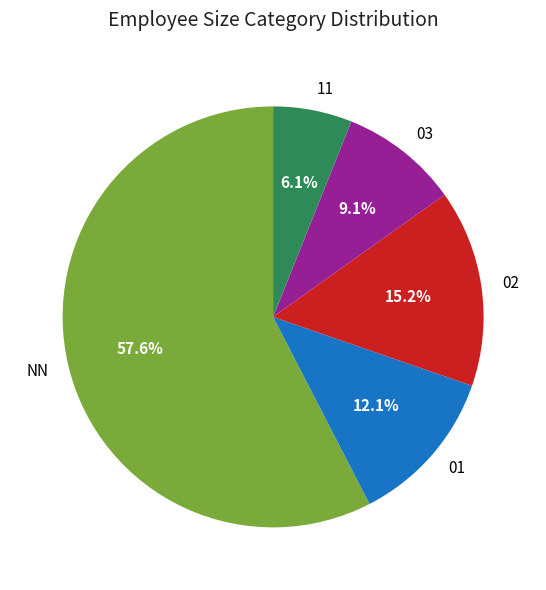

What is the ratio of the value at 02 to the value at NN?

0.3